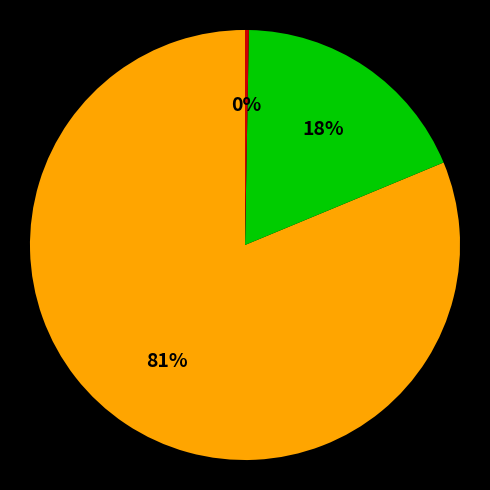

Does any single category account for the majority?

Yes